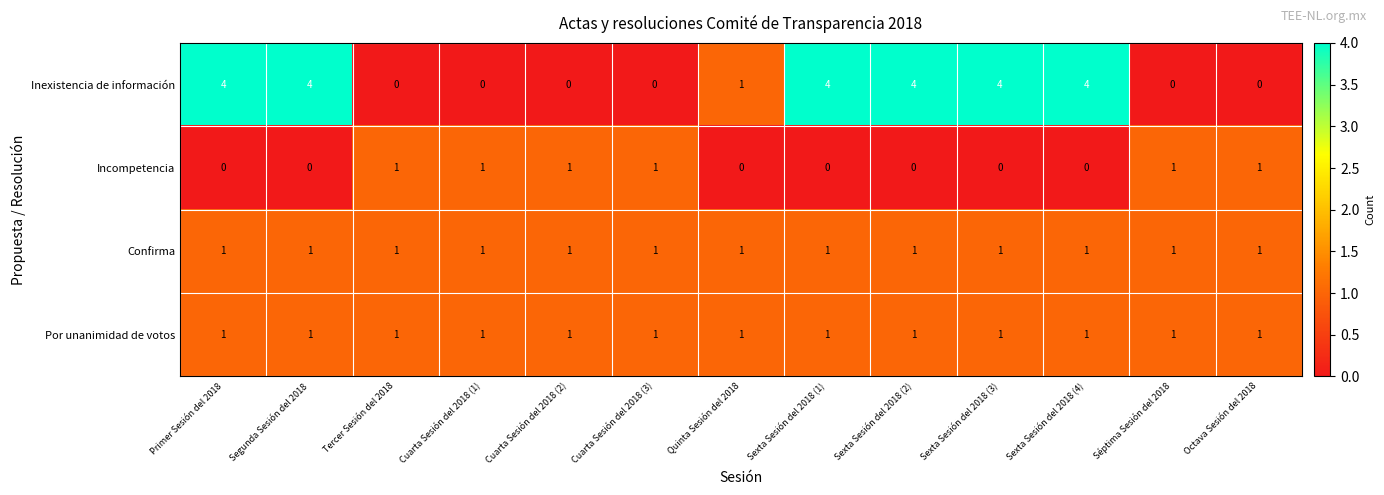

What is the maximum value shown in the chart?

4